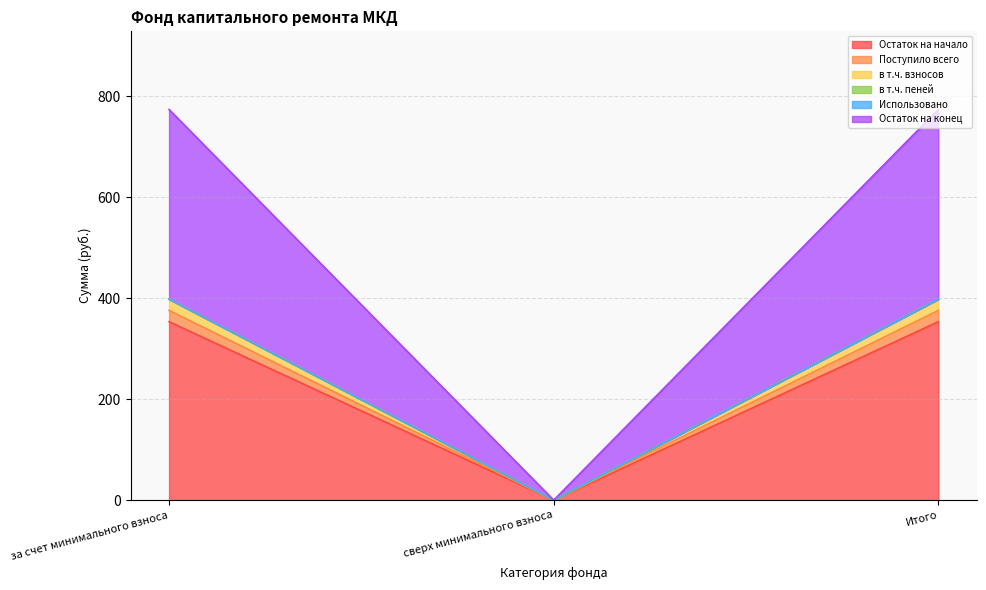

List the labels in order of в т.ч. взносов value, largest first.

за счет минимального взноса, Итого, сверх минимального взноса